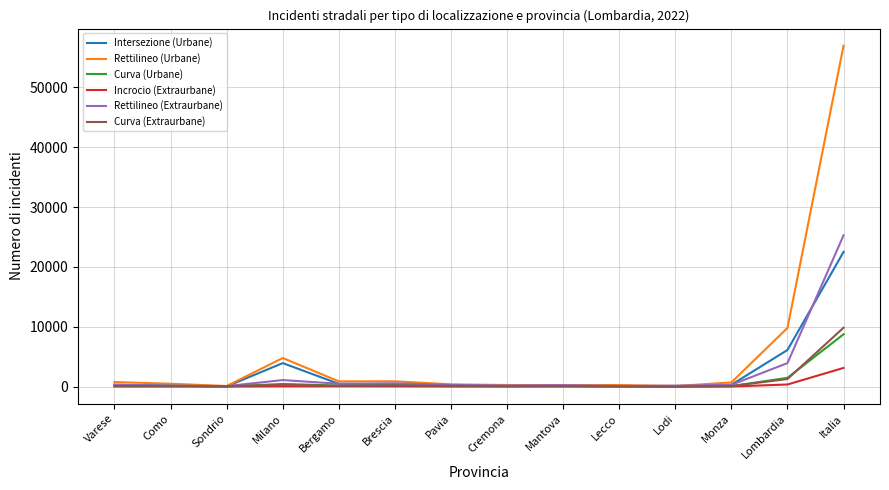

What is the difference between the maximum and second lowest values in the Rettilineo (Extraurbane) series?

25165